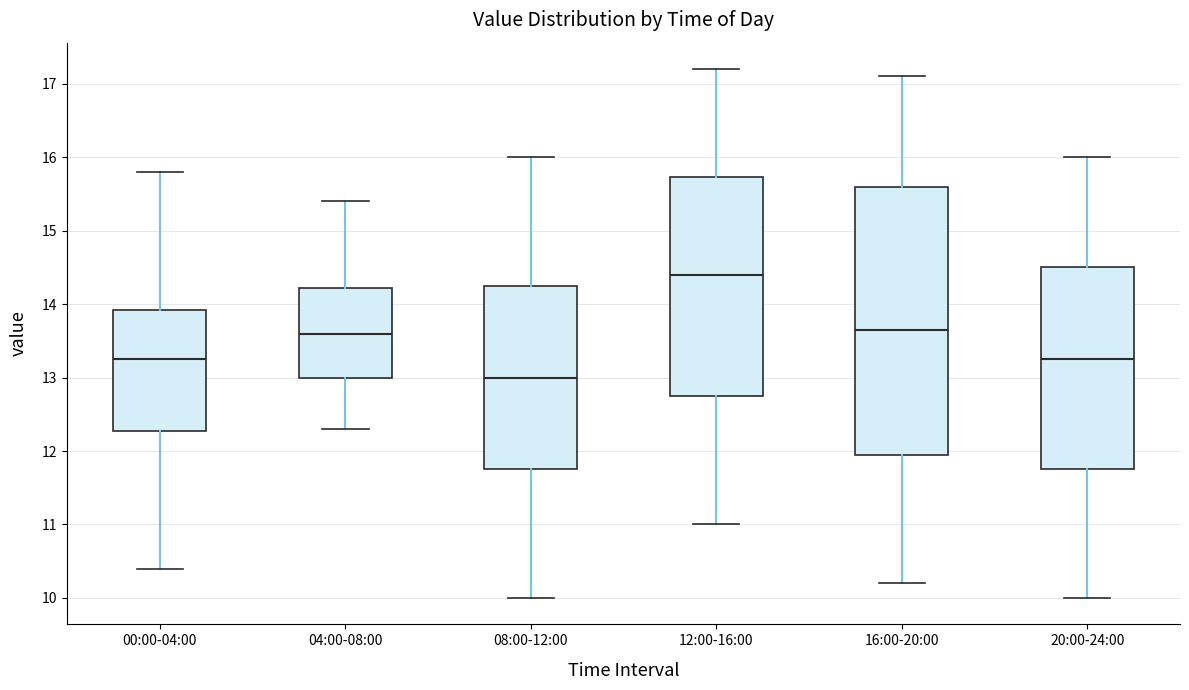

Which box is the tallest, from its lower edge to its upper edge?

16:00-20:00